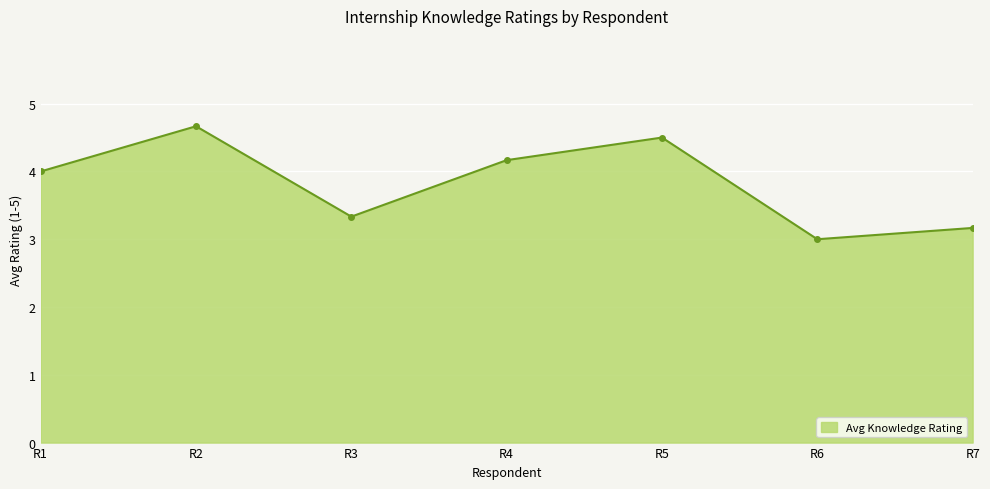

The chart shows a value of 2.2 at R7. True or false?

False